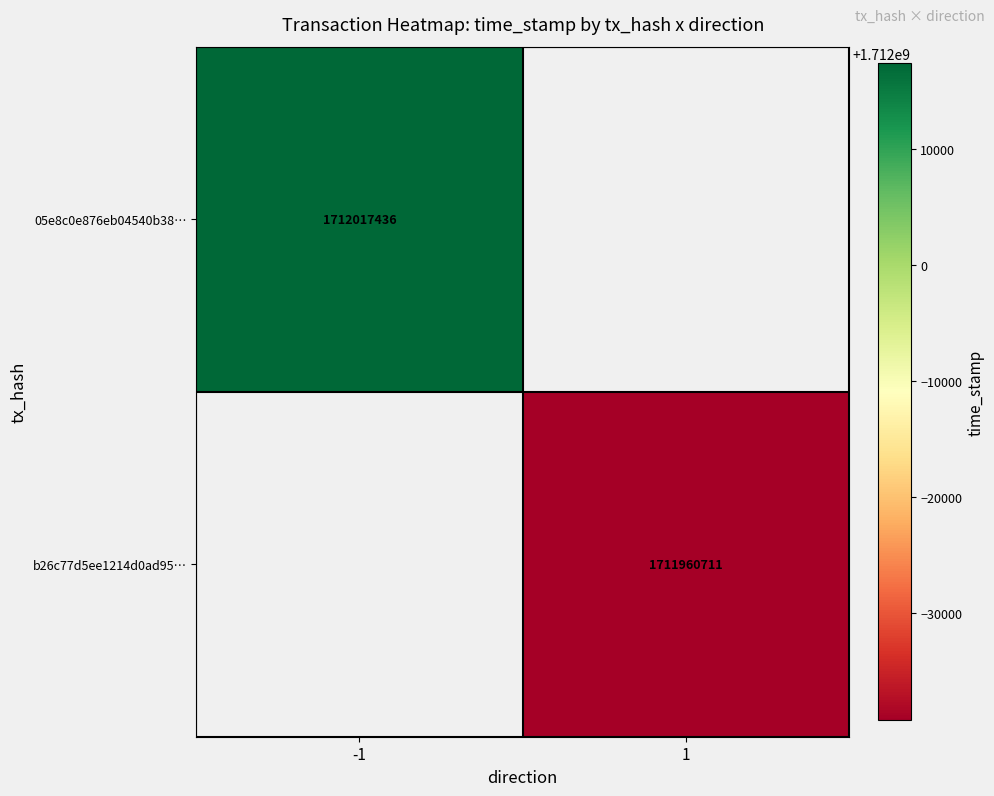

What is the smallest value displayed?

1711960711.0